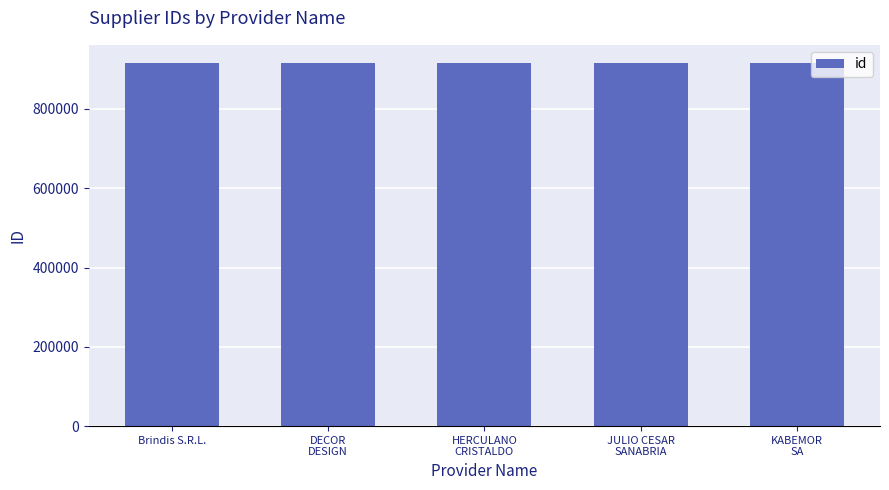

What is the value of the 1st bar from the left?

915874